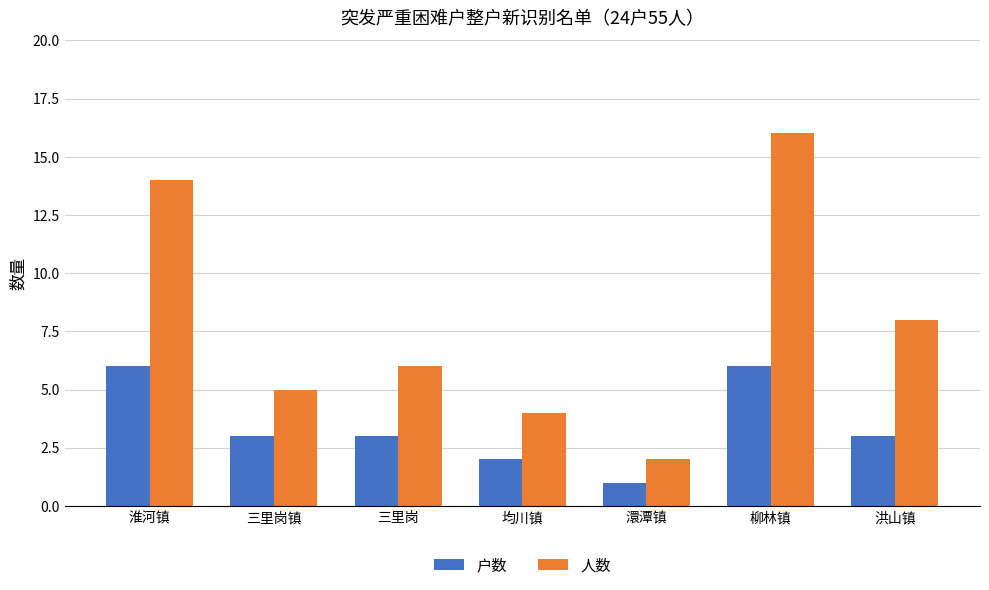

True or false: 人数 has a value of 19 at 淮河镇.

False